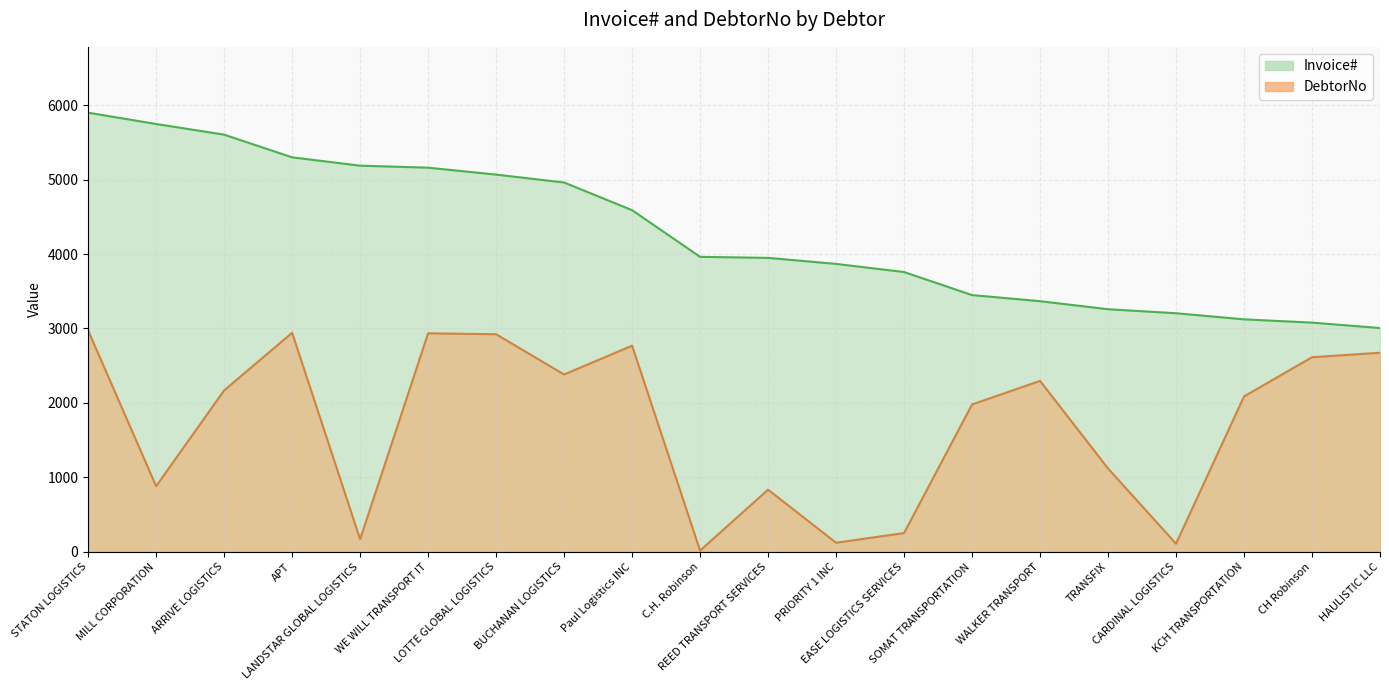

At which category is the sum across all series the highest?

STATON LOGISTICS